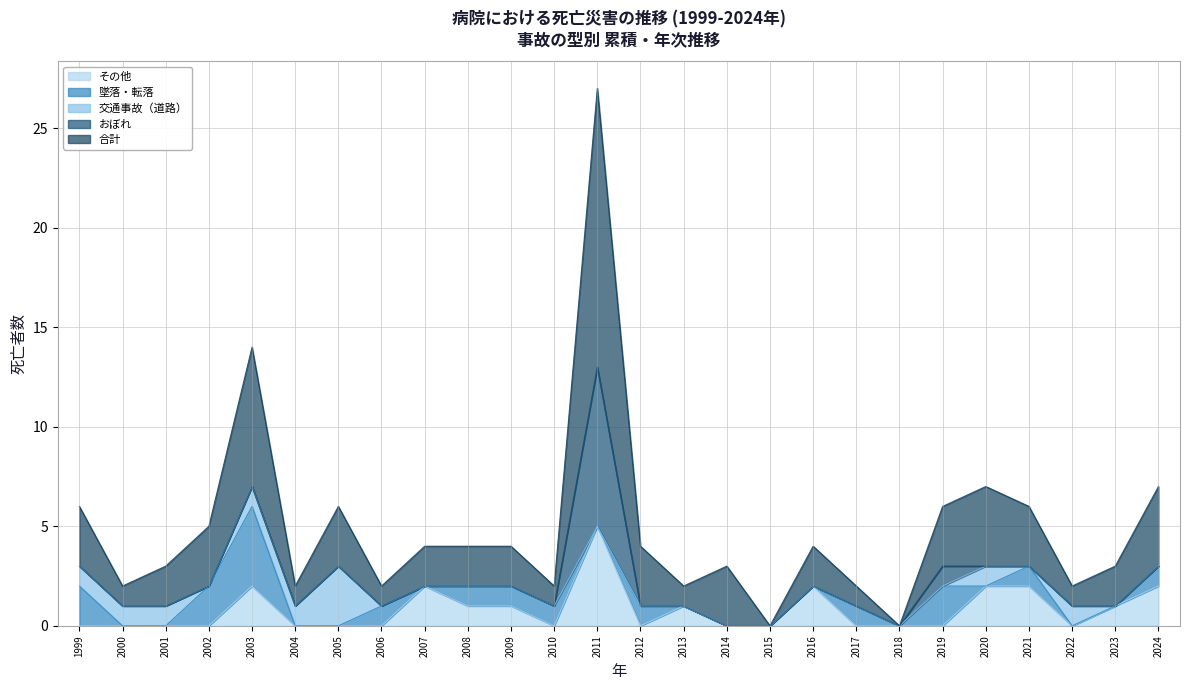

At which category is the sum across all series the highest?

2011